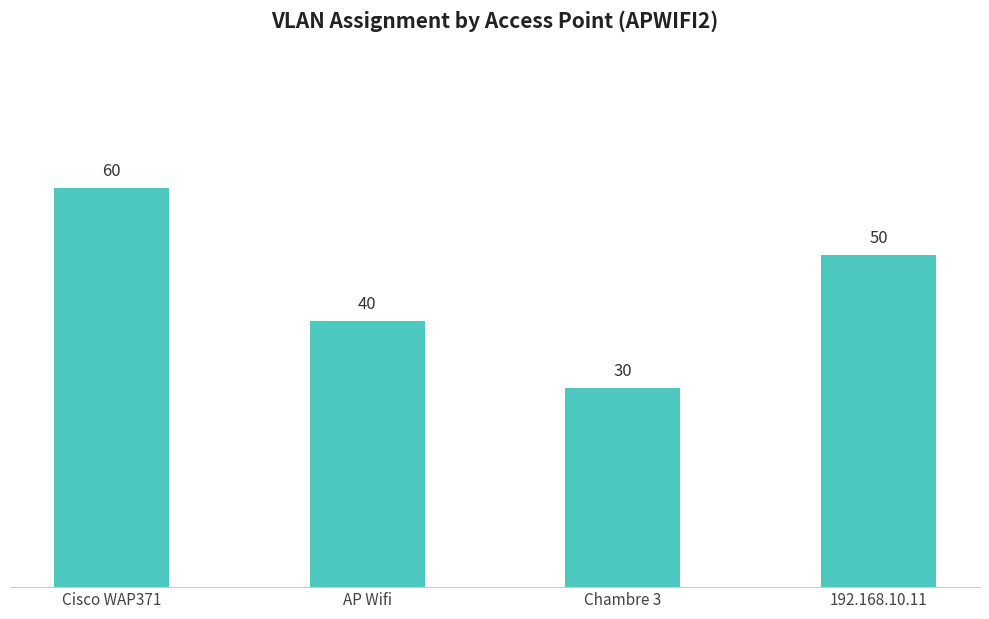

What value does the data have at 192.168.10.11, to the nearest 5?

50